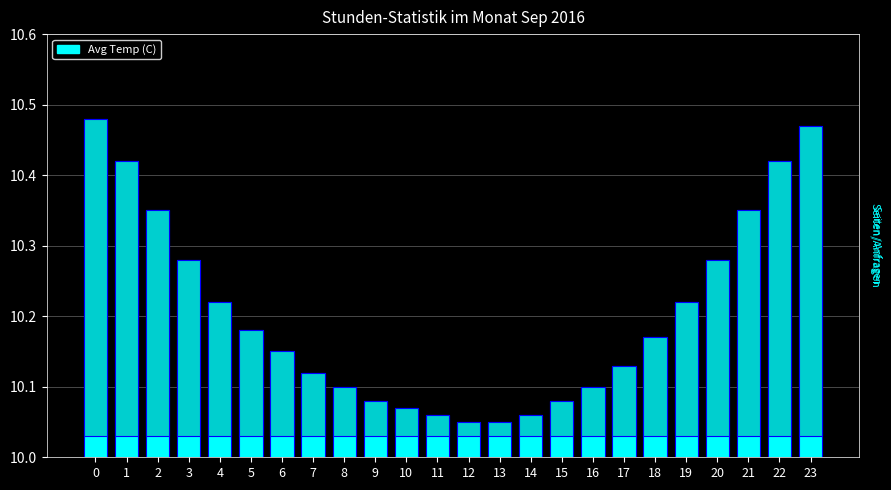

What is the maximum value shown in the chart?

10.5